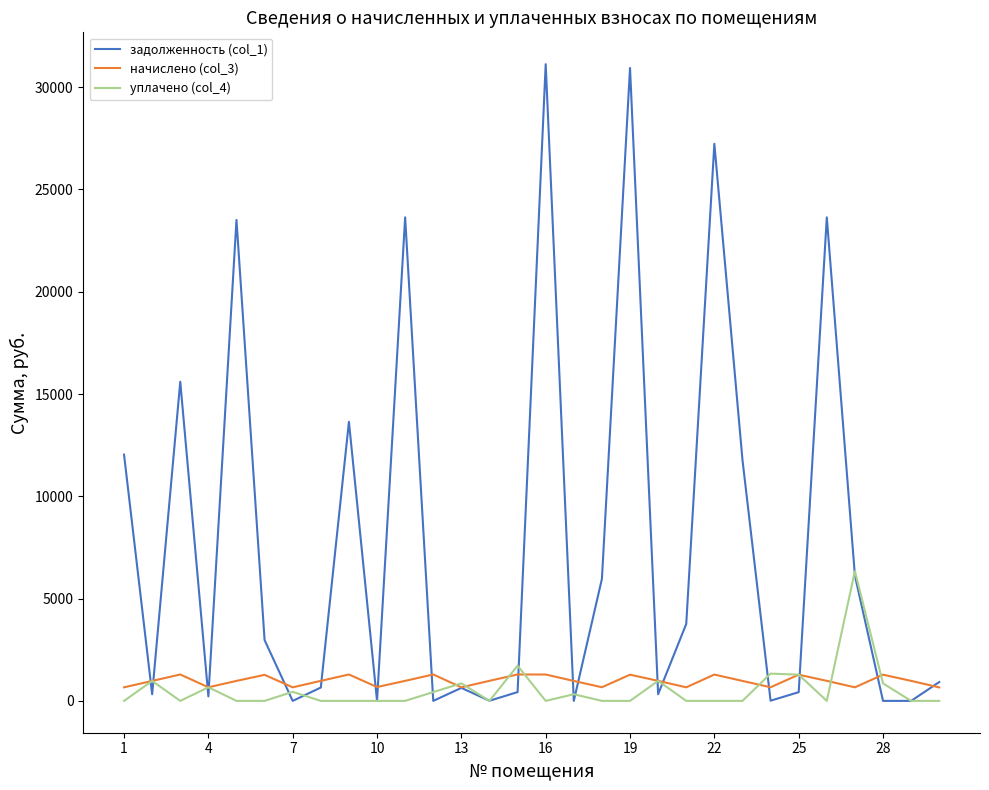

What is the maximum value for уплачено (col_4)?

6343.0